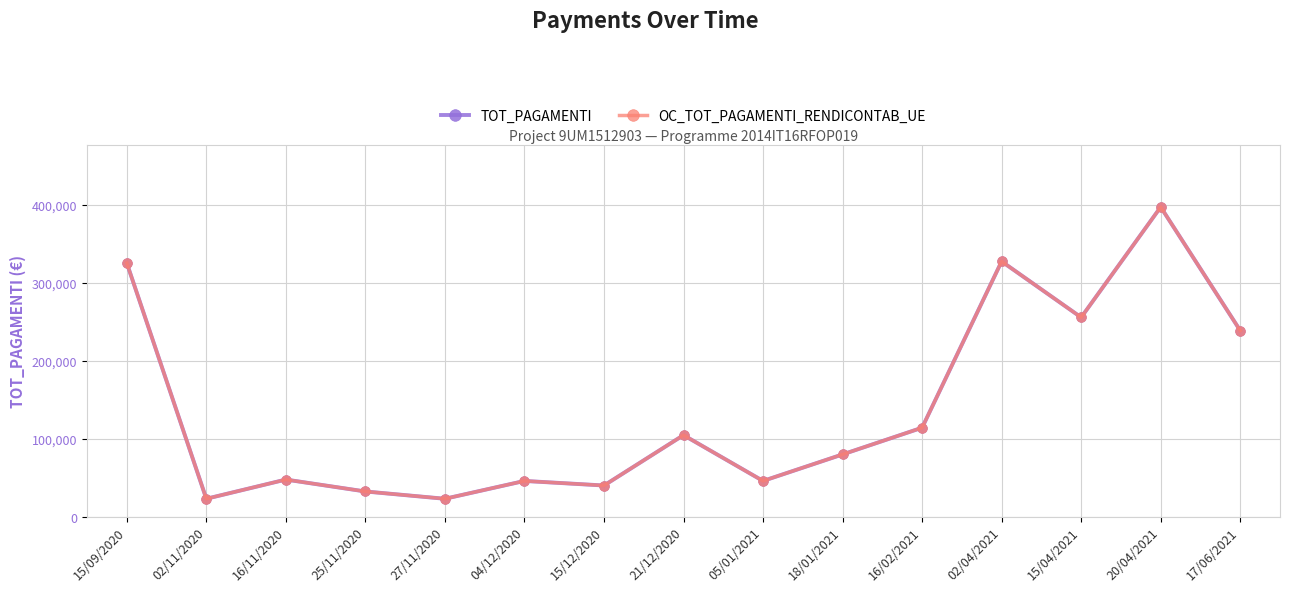

Does the chart have visible grid lines?

Yes